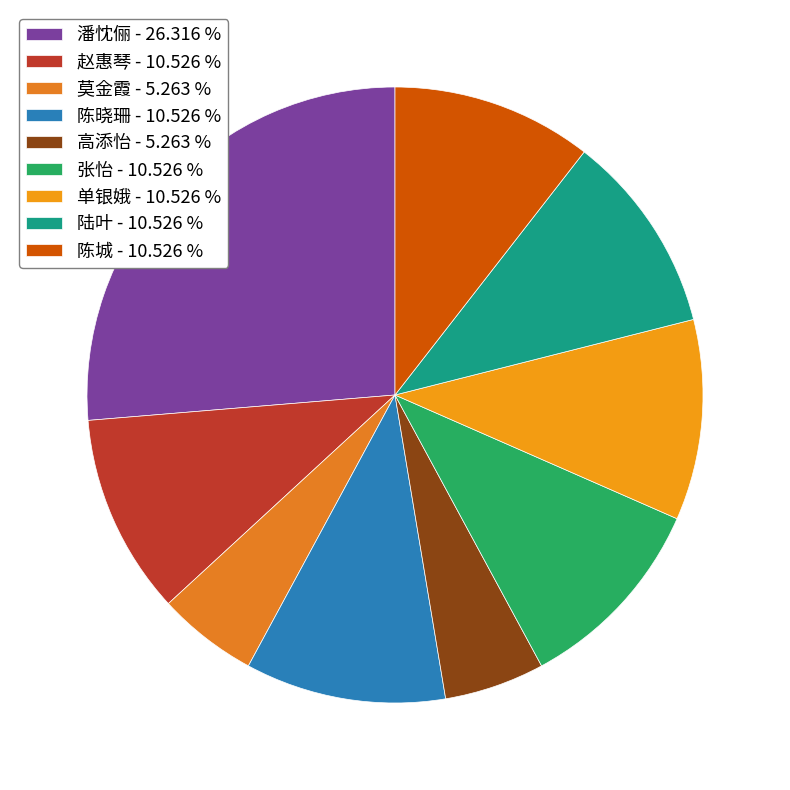

To the nearest percent, what portion does 潘忱俪 represent?

26%